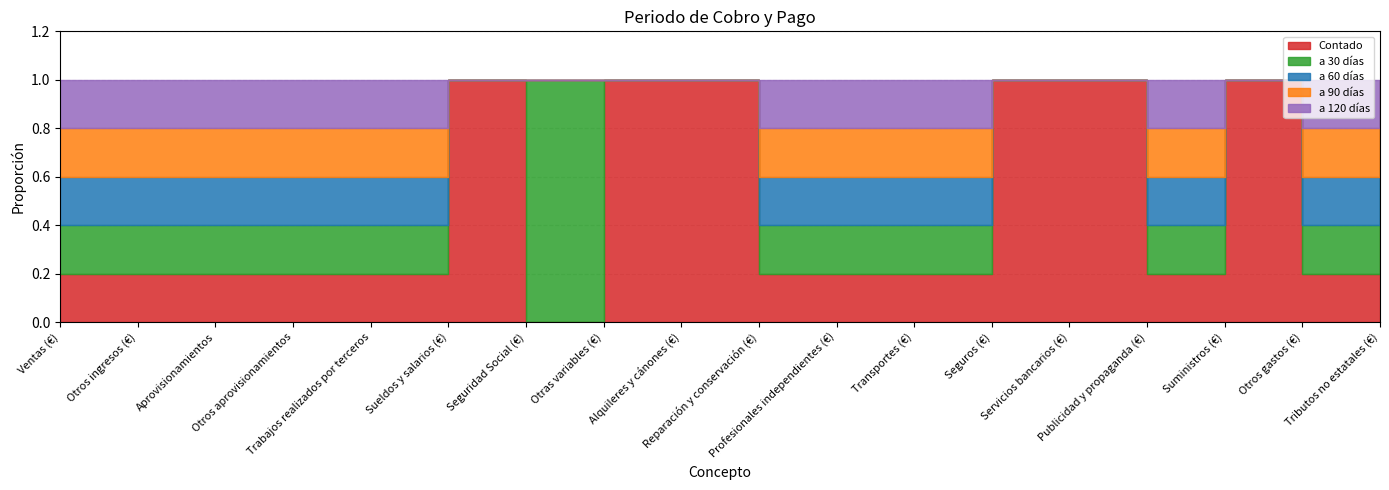

What is the label of the 1st point from the left?

Ventas (€)